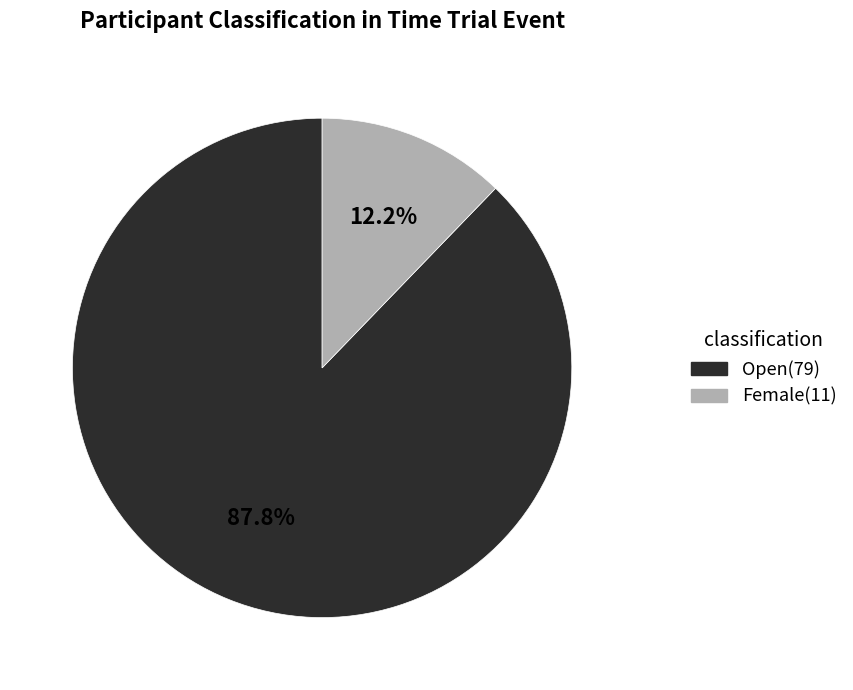

Which has a higher value, Female or Open?

Open